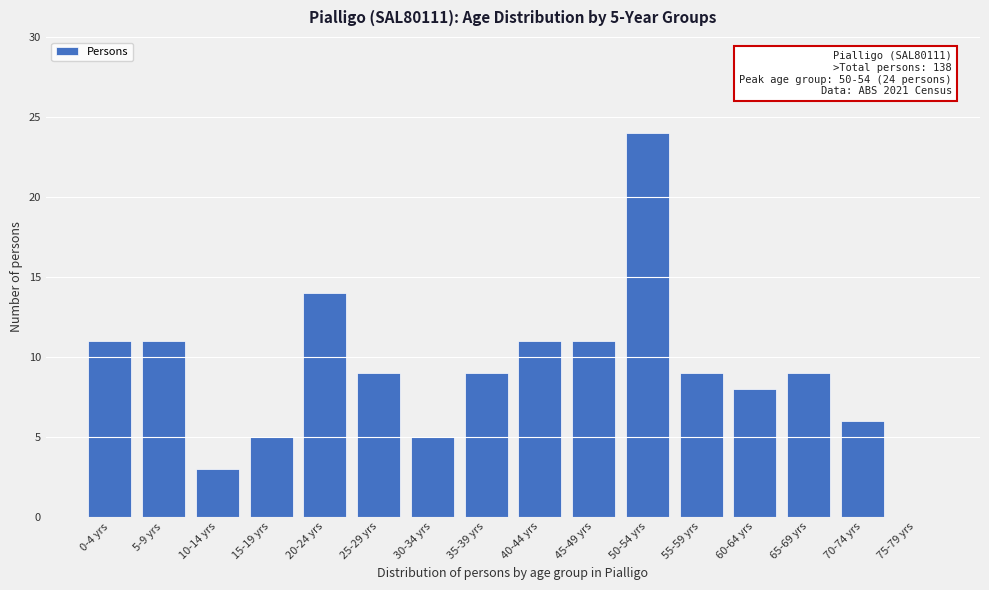

Reading left to right, extract all data points from this chart.

0-4 yrs=11	5-9 yrs=11	10-14 yrs=3	15-19 yrs=5	20-24 yrs=14	25-29 yrs=9	30-34 yrs=5	35-39 yrs=9	40-44 yrs=11	45-49 yrs=11	50-54 yrs=24	55-59 yrs=9	60-64 yrs=8	65-69 yrs=9	70-74 yrs=6	75-79 yrs=0